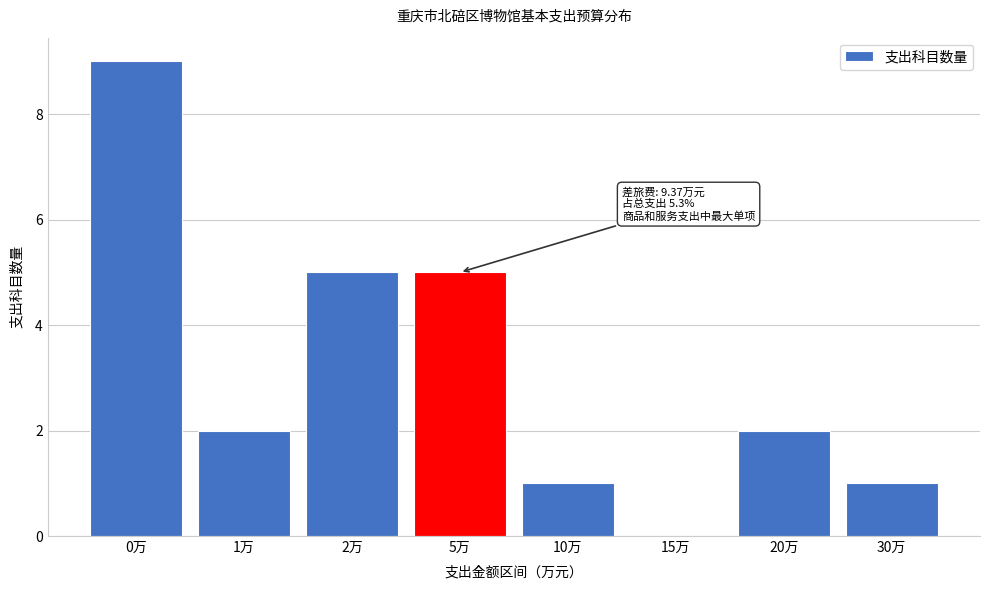

Reading left to right, what are all the values shown in this chart?

0万=9	1万=2	2万=5	5万=5	10万=1	15万=0	20万=2	30万=1